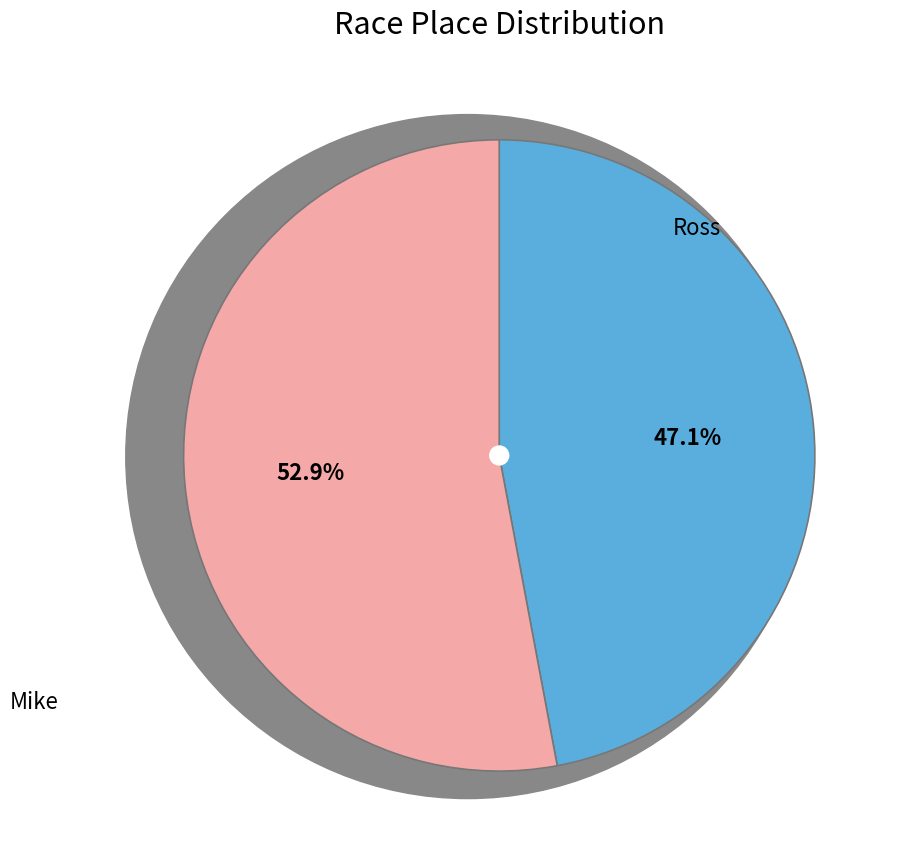

How many segments does this pie chart have?

2